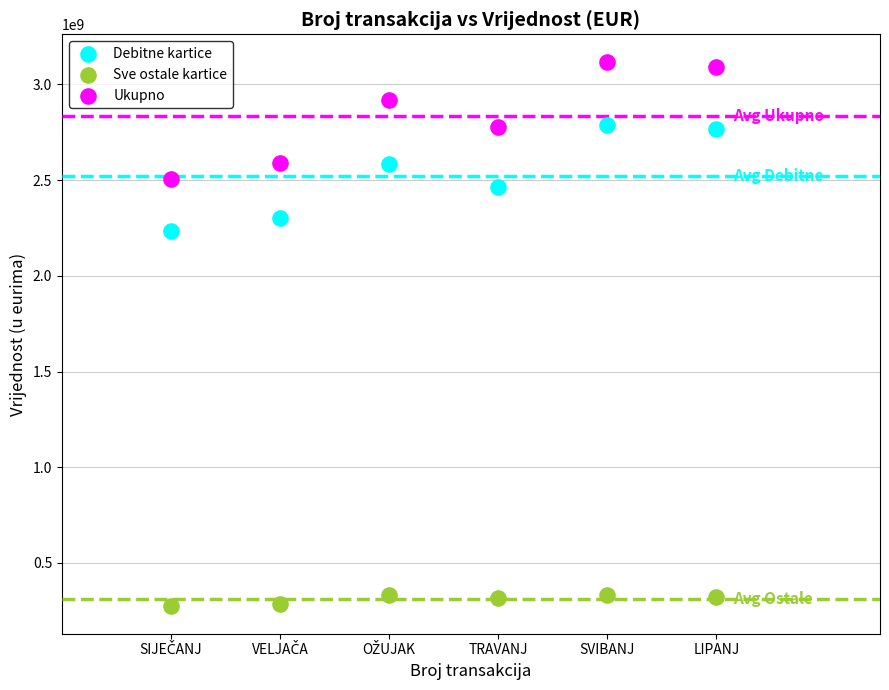

Which series has the largest Y range (max minus min)?

Ukupno